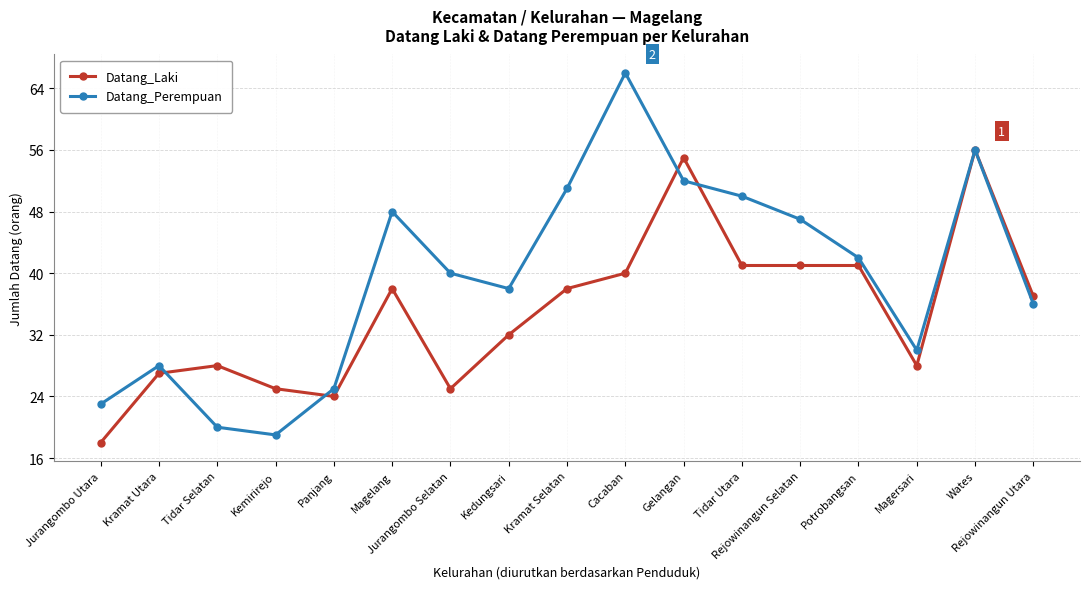

Rank the series by their average value, from highest to lowest.

Datang_Perempuan, Datang_Laki